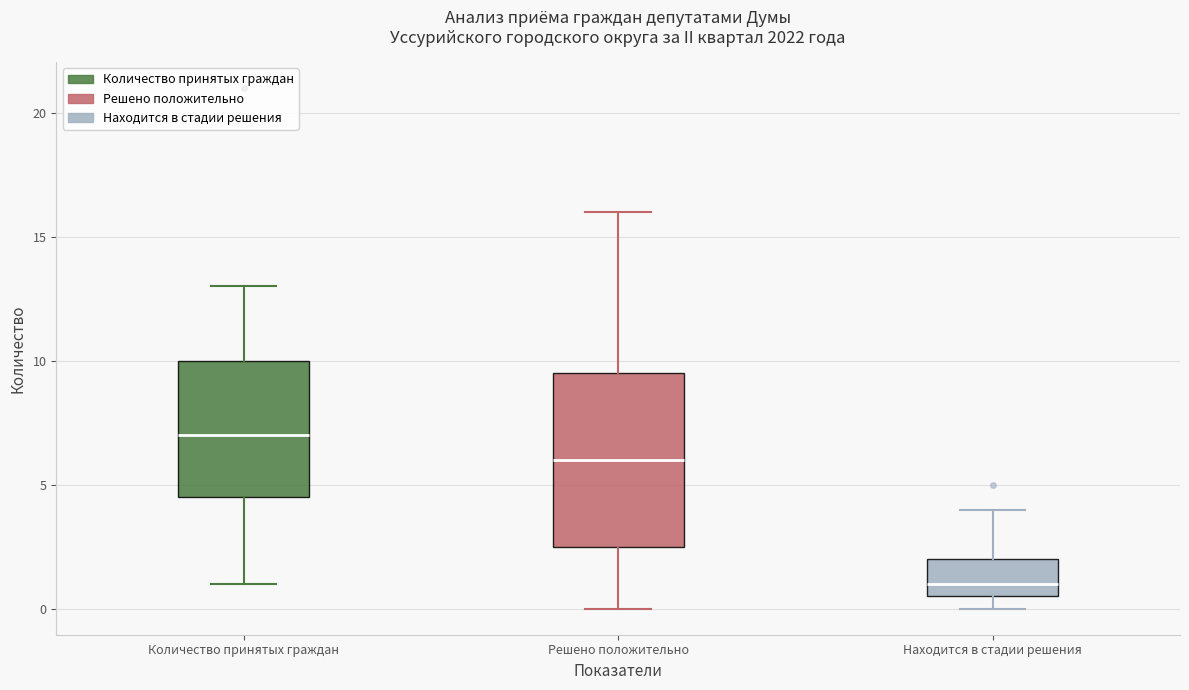

Which box has the lowest median line?

Находится в стадии решения